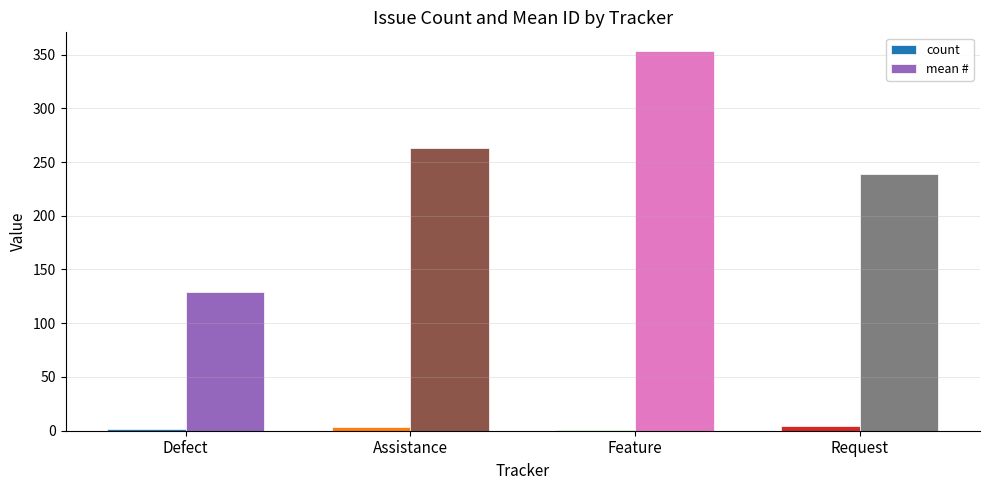

How many data points does each series have?

4